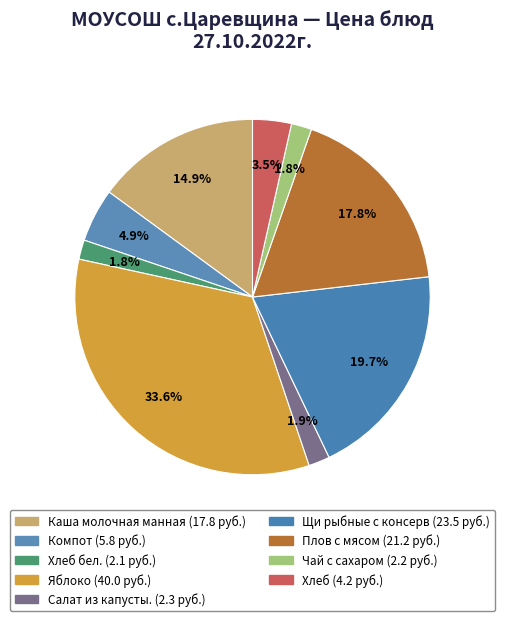

Count the number of slices in the pie.

9